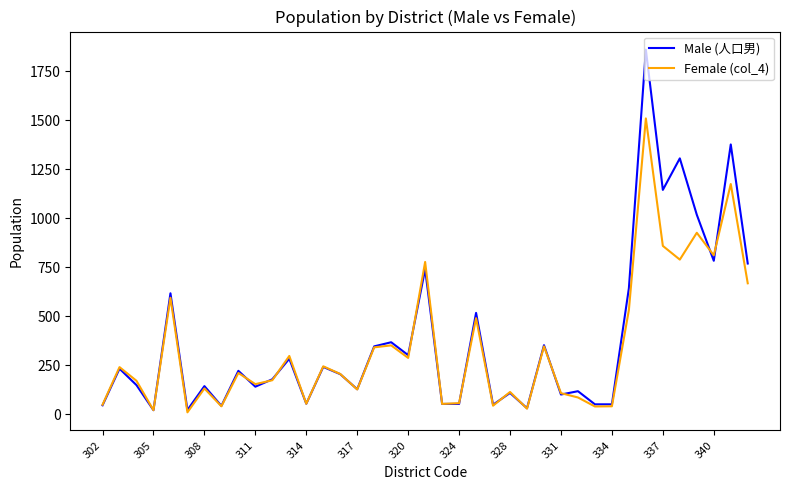

Which series has the widest spread of values?

Male (人口男)